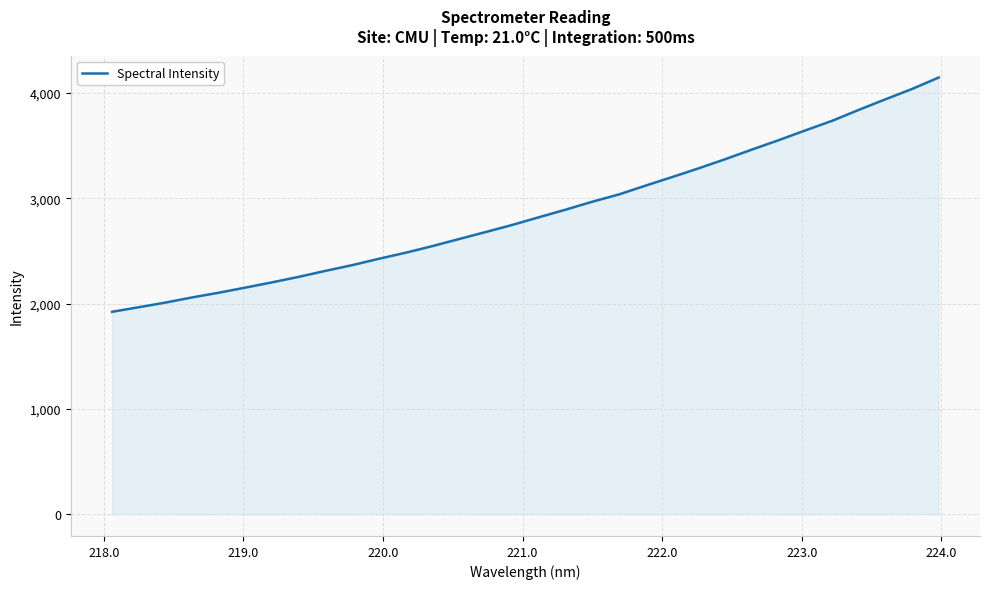

What is the maximum value shown in the chart?

4148.1